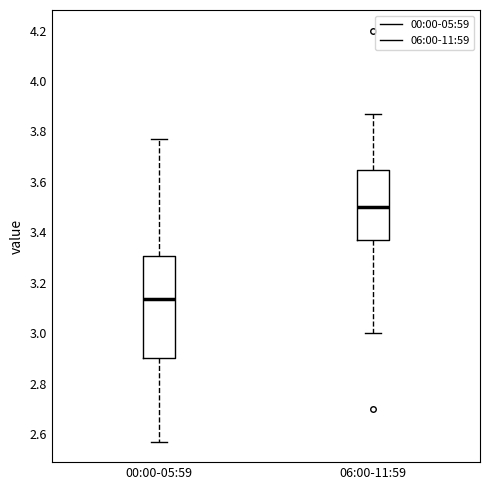

Which box's median line is the highest?

06:00-11:59